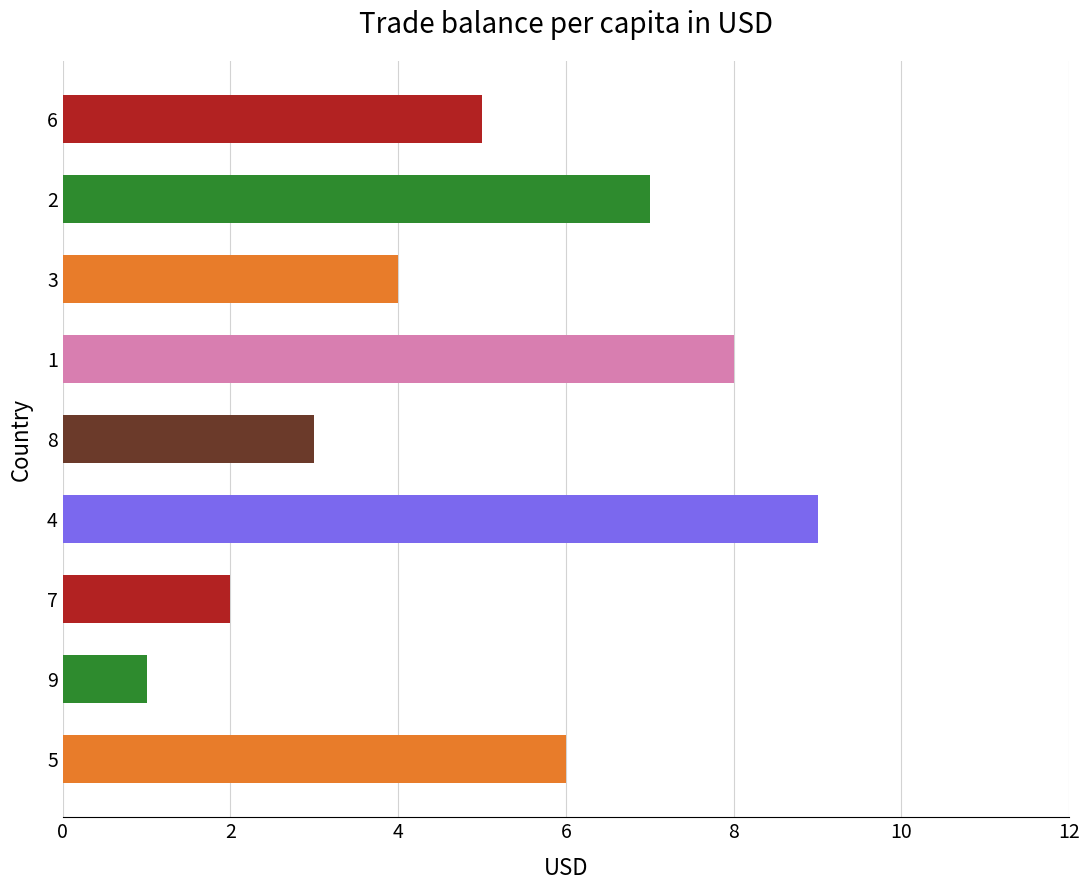

Which category has the highest value across all series?

4